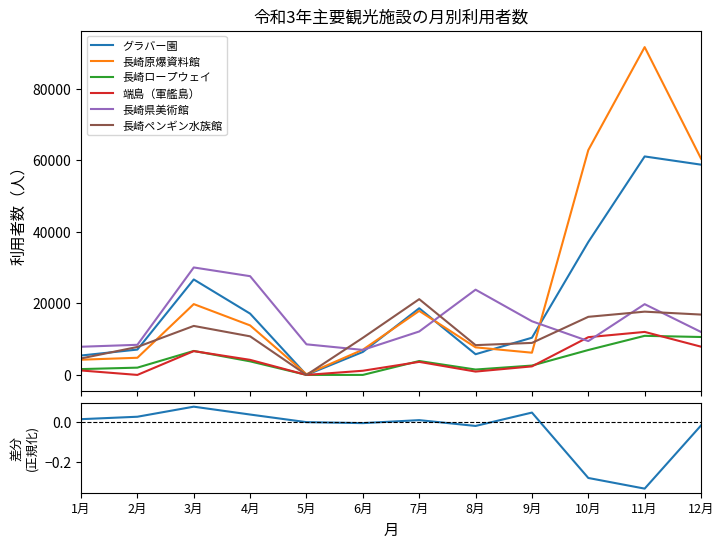

Reading left to right, list all the values displayed in this chart.

グラバー園: 5421	7084	26678	17128	0	6423	18626	5783	10397	37147	61062	58765
長崎原爆資料館: 4249	4795	19792	13835	189	7050	17892	7704	6208	62837	91619	60461
長崎ロープウェイ: 1627	2032	6699	3792	0	0	3884	1504	2615	6962	10926	10598
端島（軍艦島）: 1242	0	6656	4211	0	1164	3646	934	2385	10548	12020	7892
長崎県美術館: 7873	8416	30034	27595	8551	6988	12140	23823	14998	9456	19774	12003
長崎ペンギン水族館: 4604	7812	13693	10783	0	10370	21174	8324	8948	16236	17682	16866